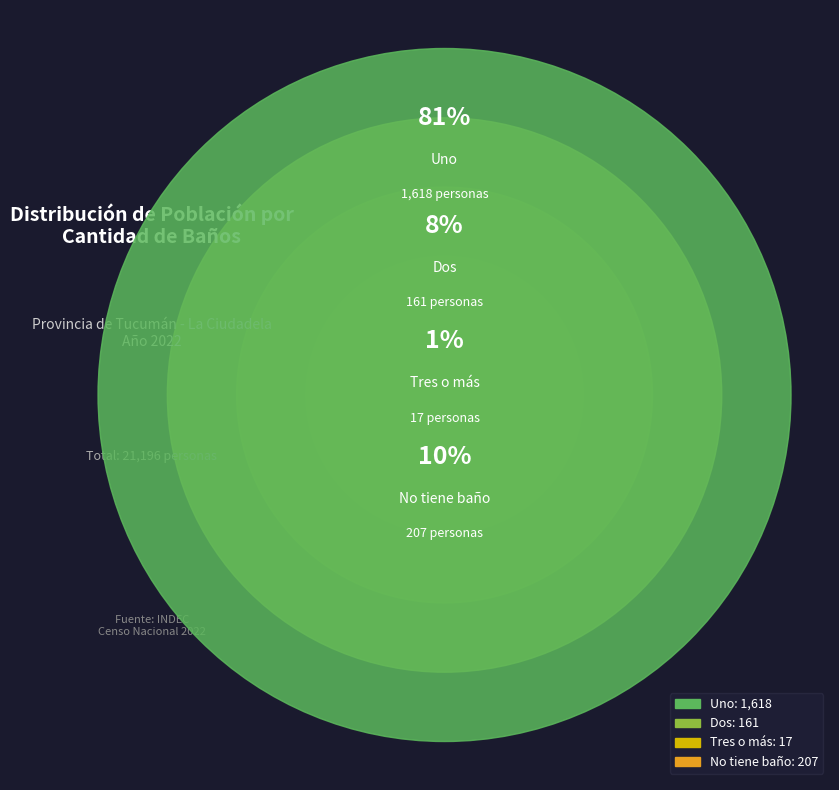

Rank the categories by value from highest to lowest.

Uno, No tiene baño, Dos, Tres o más